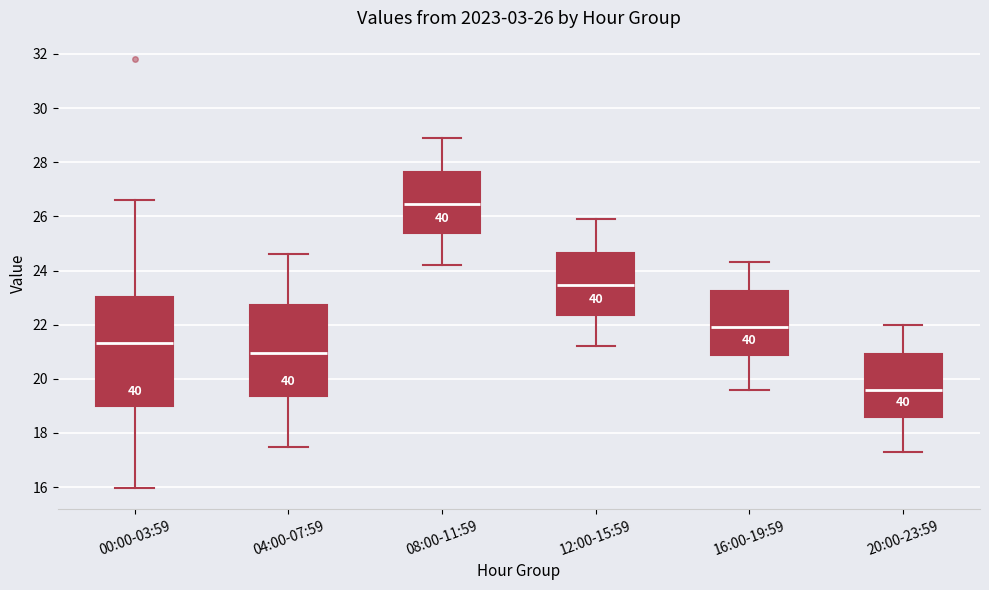

Which box's median line is the highest?

08:00-11:59